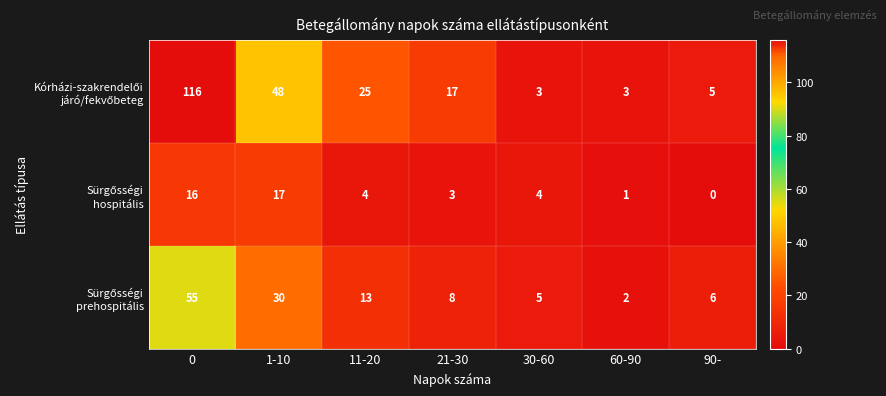

Which label corresponds to the smallest value in the chart?

90-